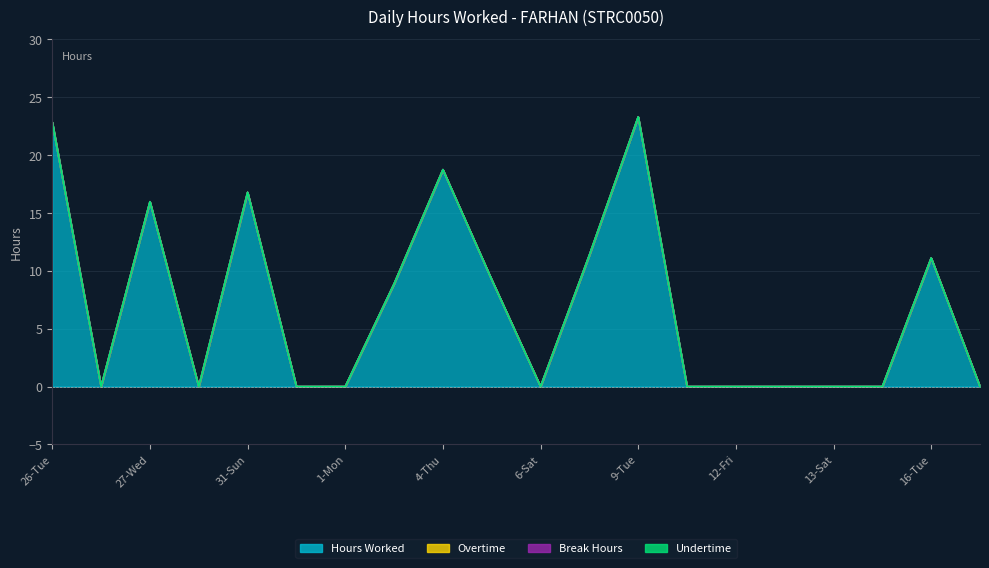

How many values in the Hours Worked series exceed 0?

9